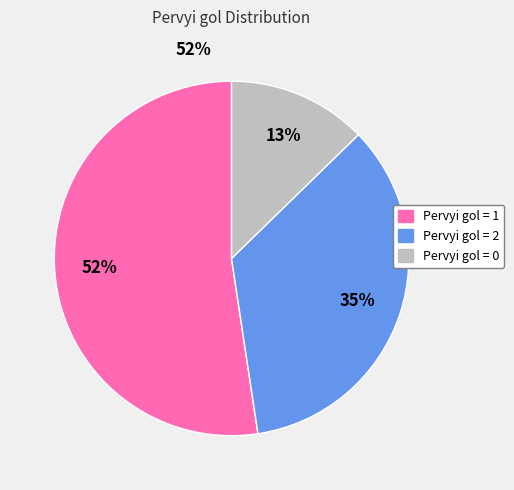

Is there any slice that represents more than half of the pie?

Yes